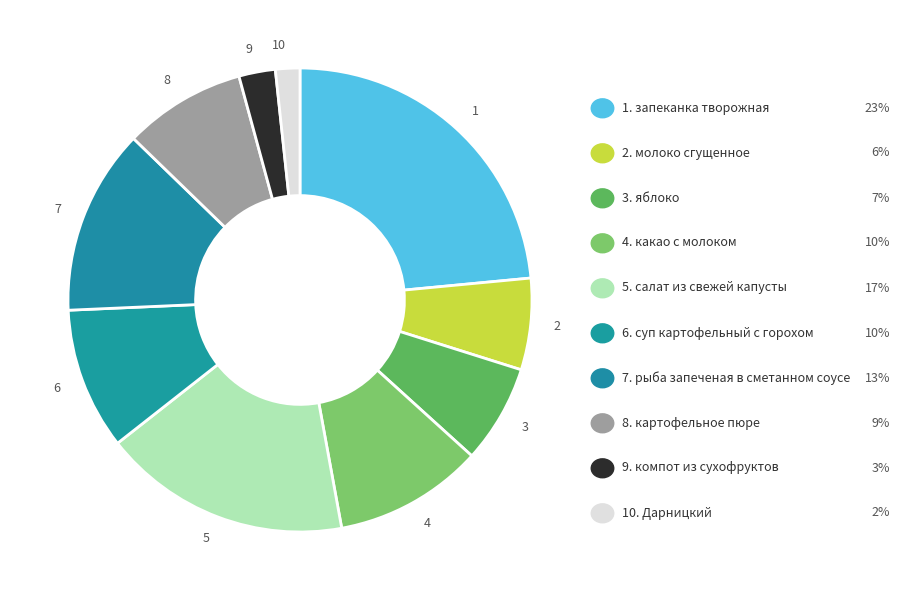

The 5 slice represents 17% of the pie. True or false?

True